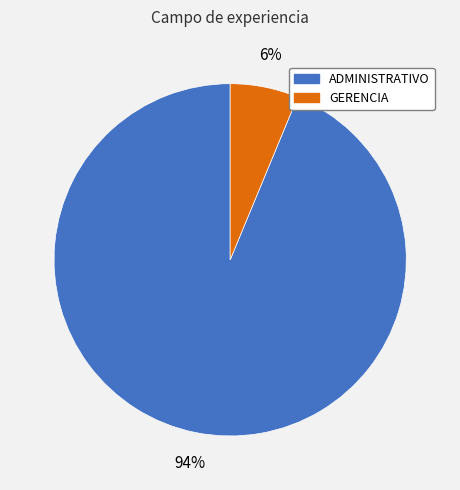

What is the ratio of the value at GERENCIA to the value at ADMINISTRATIVO?

0.1